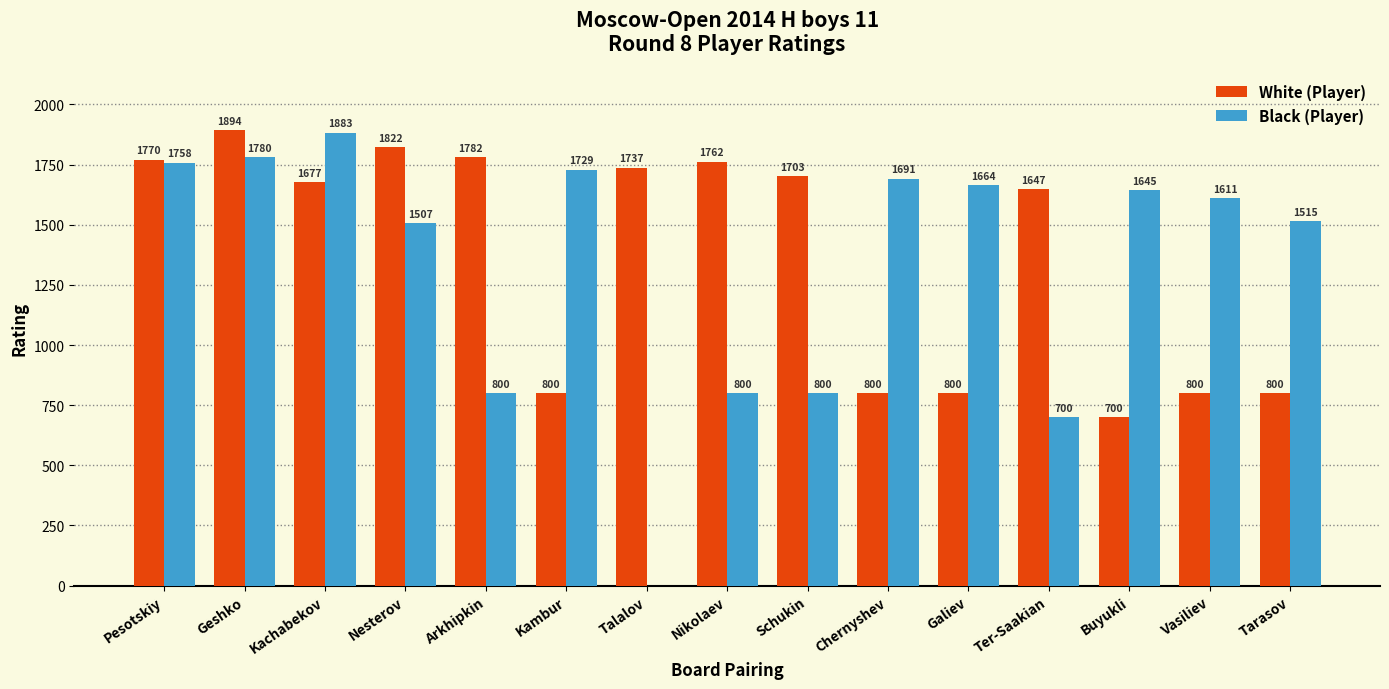

What are all the series names shown in the legend?

White (Player), Black (Player)